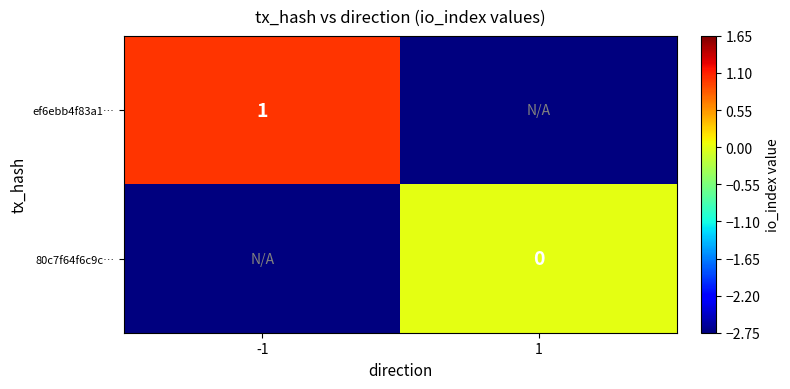

At how many categories does at least one series exceed 0?

1